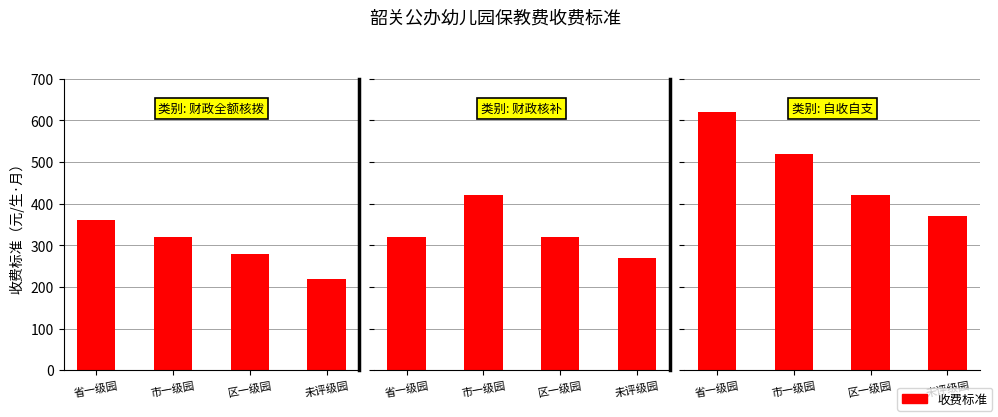

Rank the categories by 财政核补 value from lowest to highest.

未评级园, 省一级园, 区一级园, 市一级园